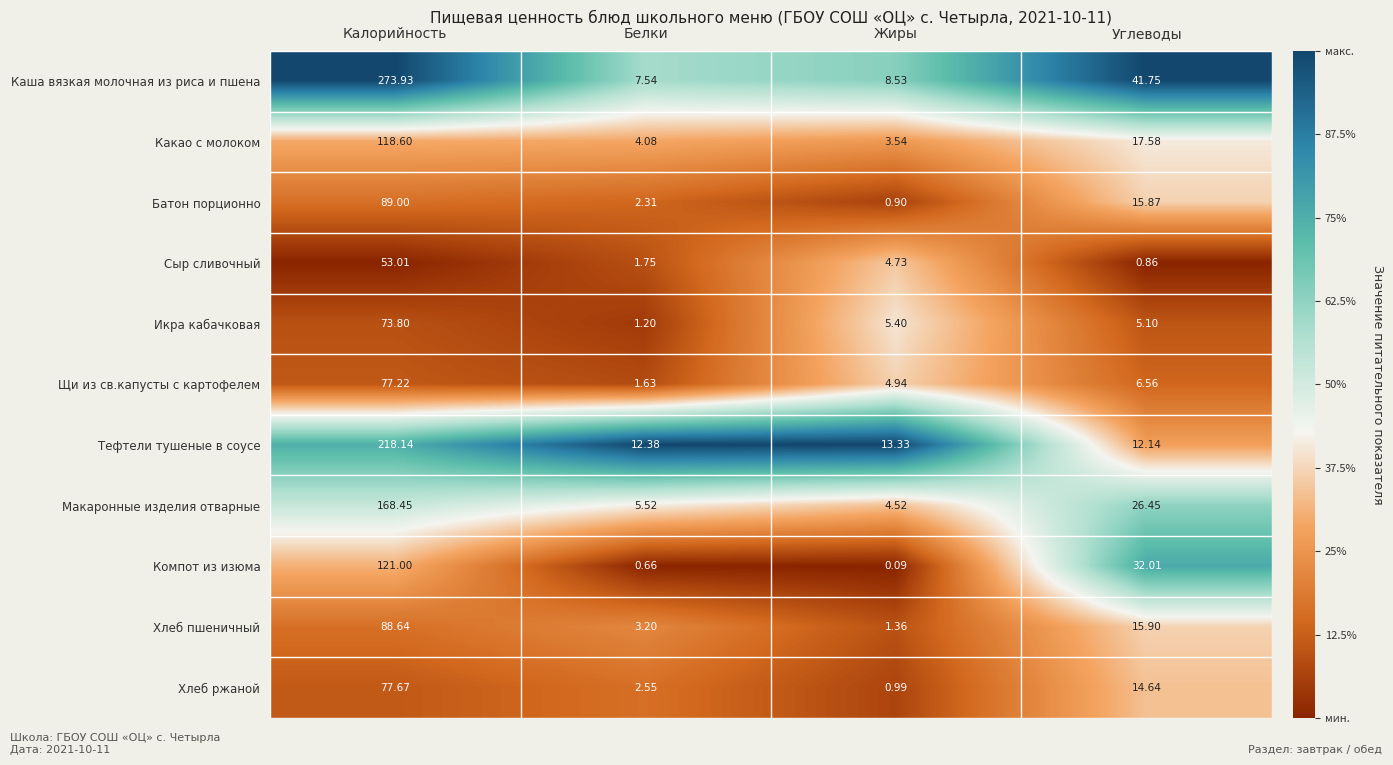

Which series has the widest spread of values?

Каша вязкая молочная из риса и пшена